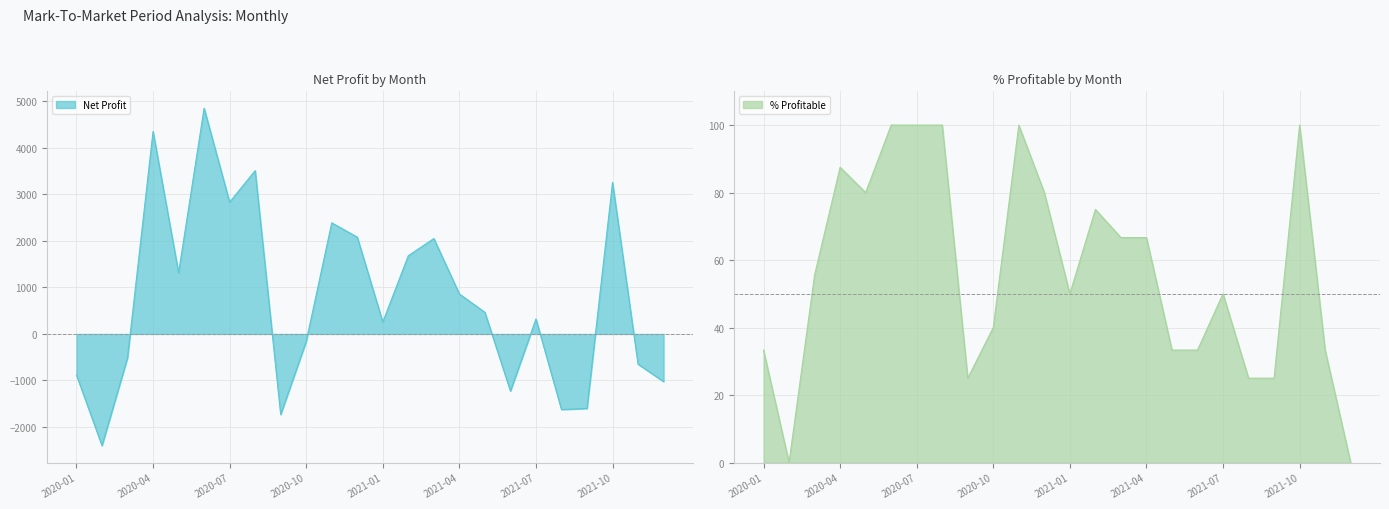

What is the total value across all series at 2020-04?

4442.5